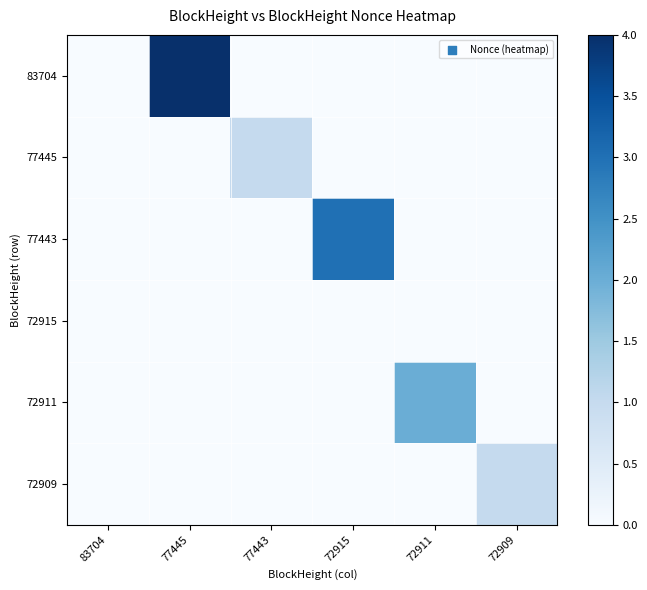

What is the total value across all series at 72911?

2